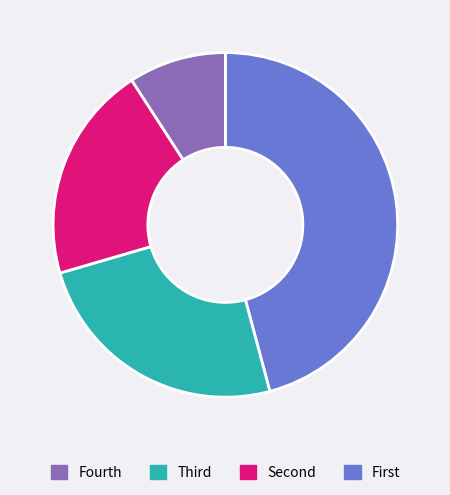

Is there a majority slice in this chart?

No